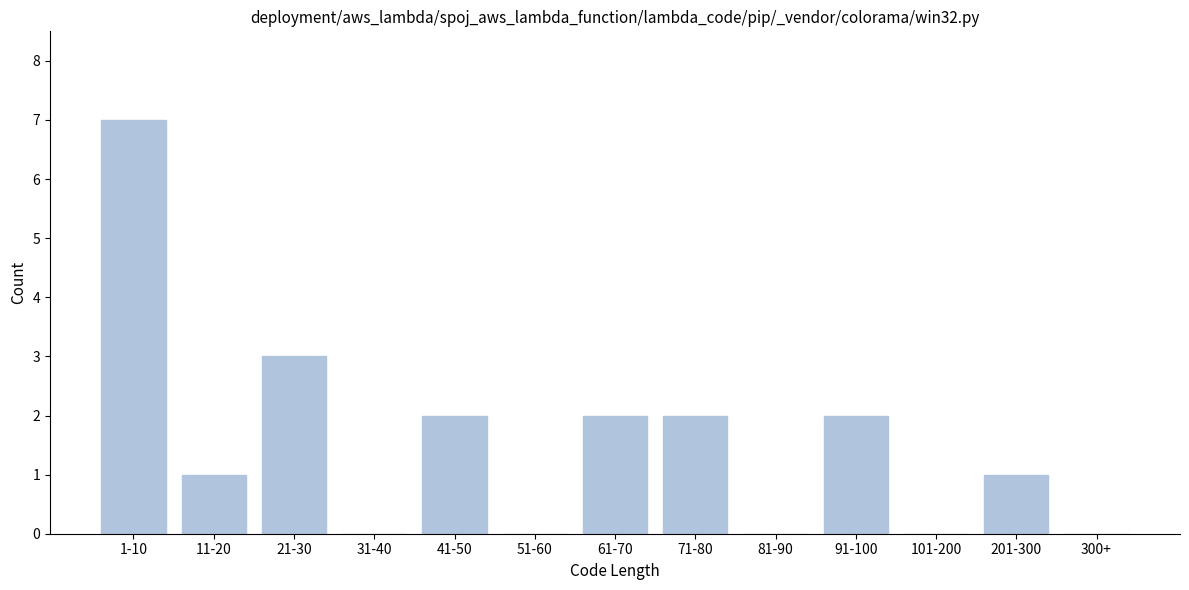

Reading left to right, what are all the values shown in this chart?

1-10=7	11-20=1	21-30=3	31-40=0	41-50=2	51-60=0	61-70=2	71-80=2	81-90=0	91-100=2	101-200=0	201-300=1	300+=0